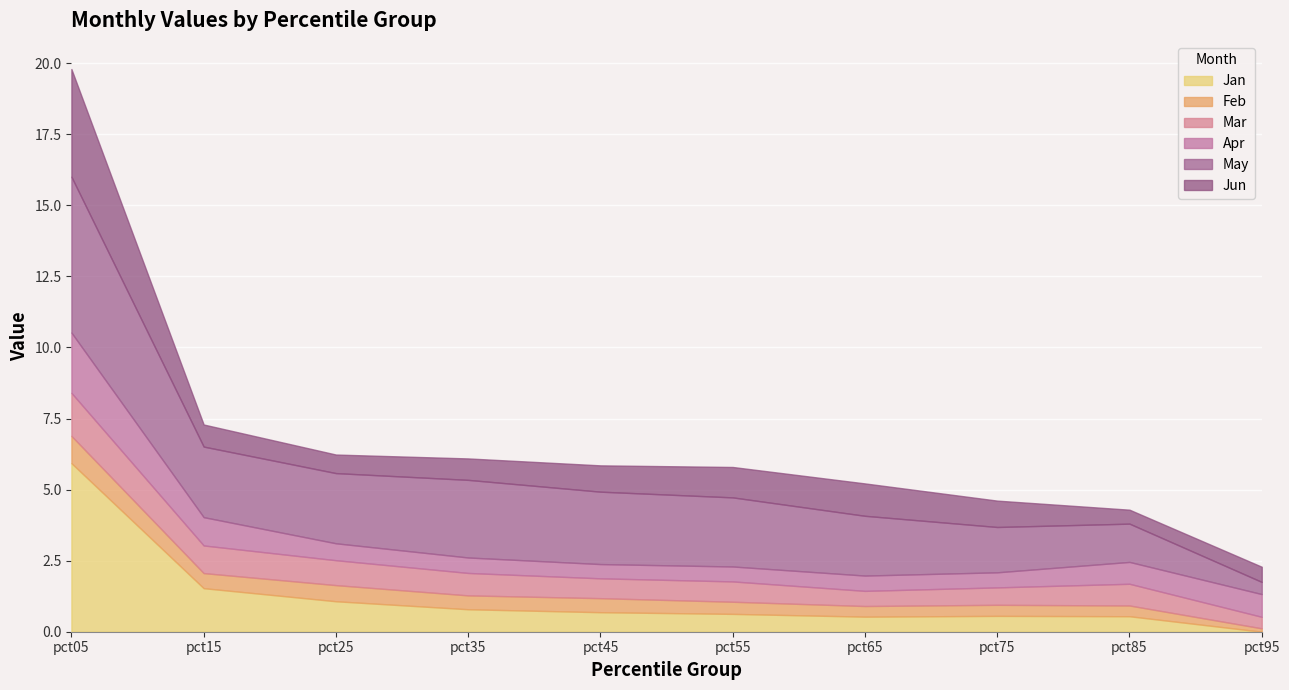

How many times do Jun and May cross each other?

1